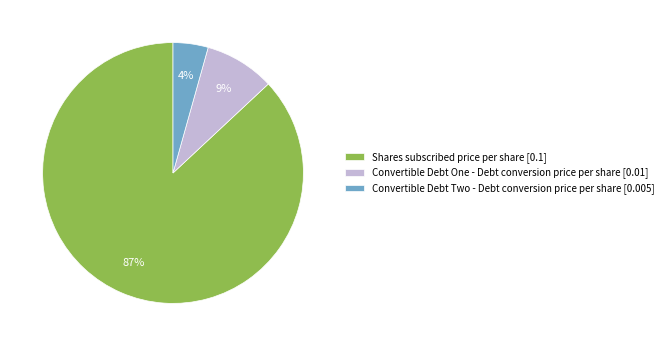

Rank the categories by value from highest to lowest.

Shares subscribed price per share, Convertible Debt One - Debt conversion price per share, Convertible Debt Two - Debt conversion price per share